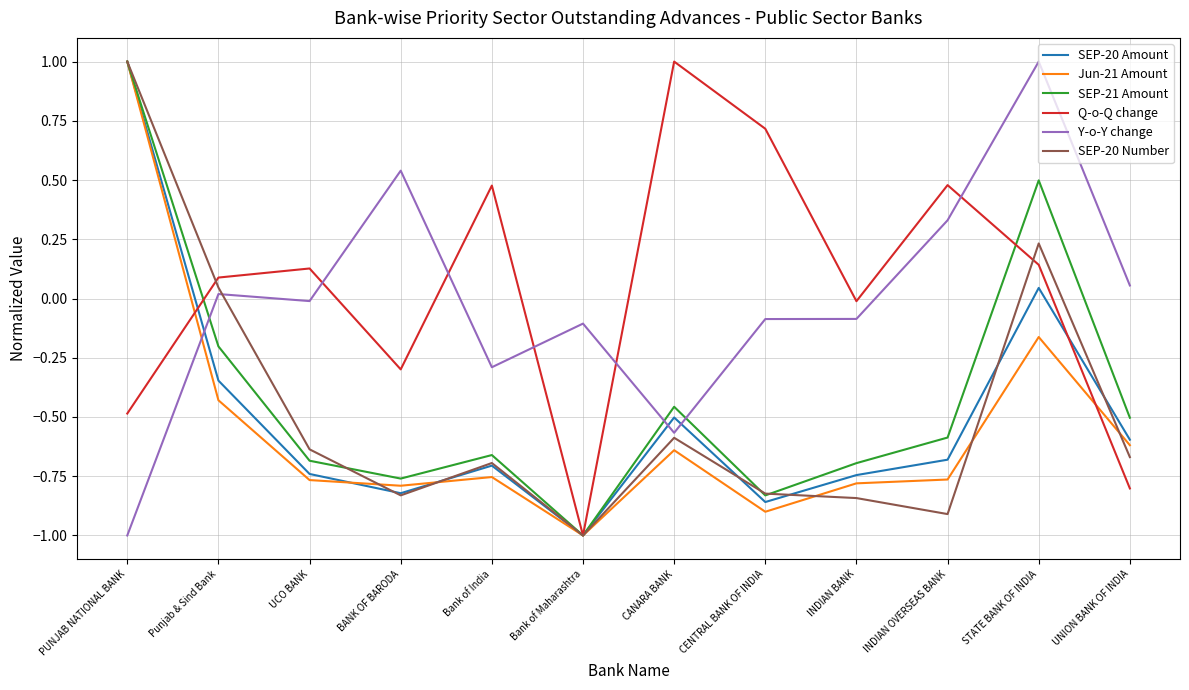

Where do Q-o-Q change and Jun-21 Amount first cross each other?

PUNJAB NATIONAL BANK and Punjab & Sind Bank